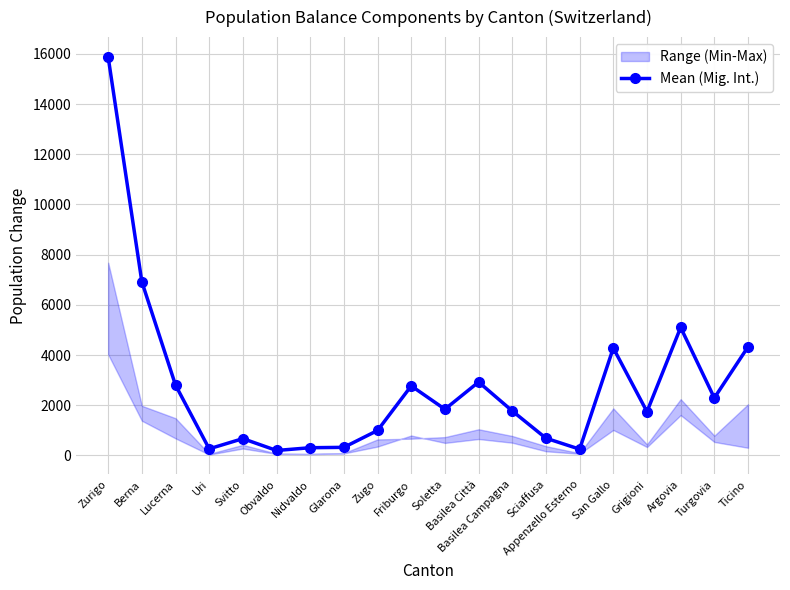

Which label corresponds to the largest value in the chart?

Zurigo